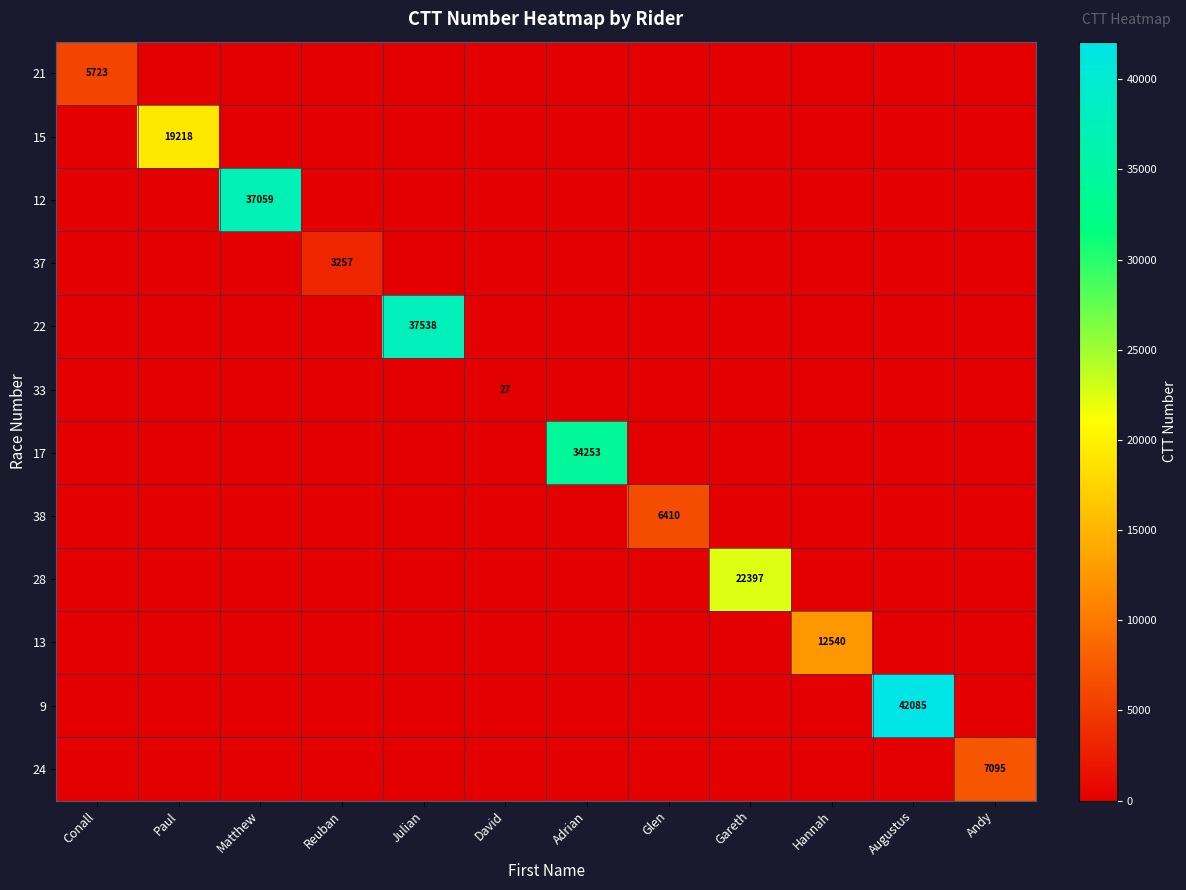

The value of 38 at Glen is 6410. True or false?

True